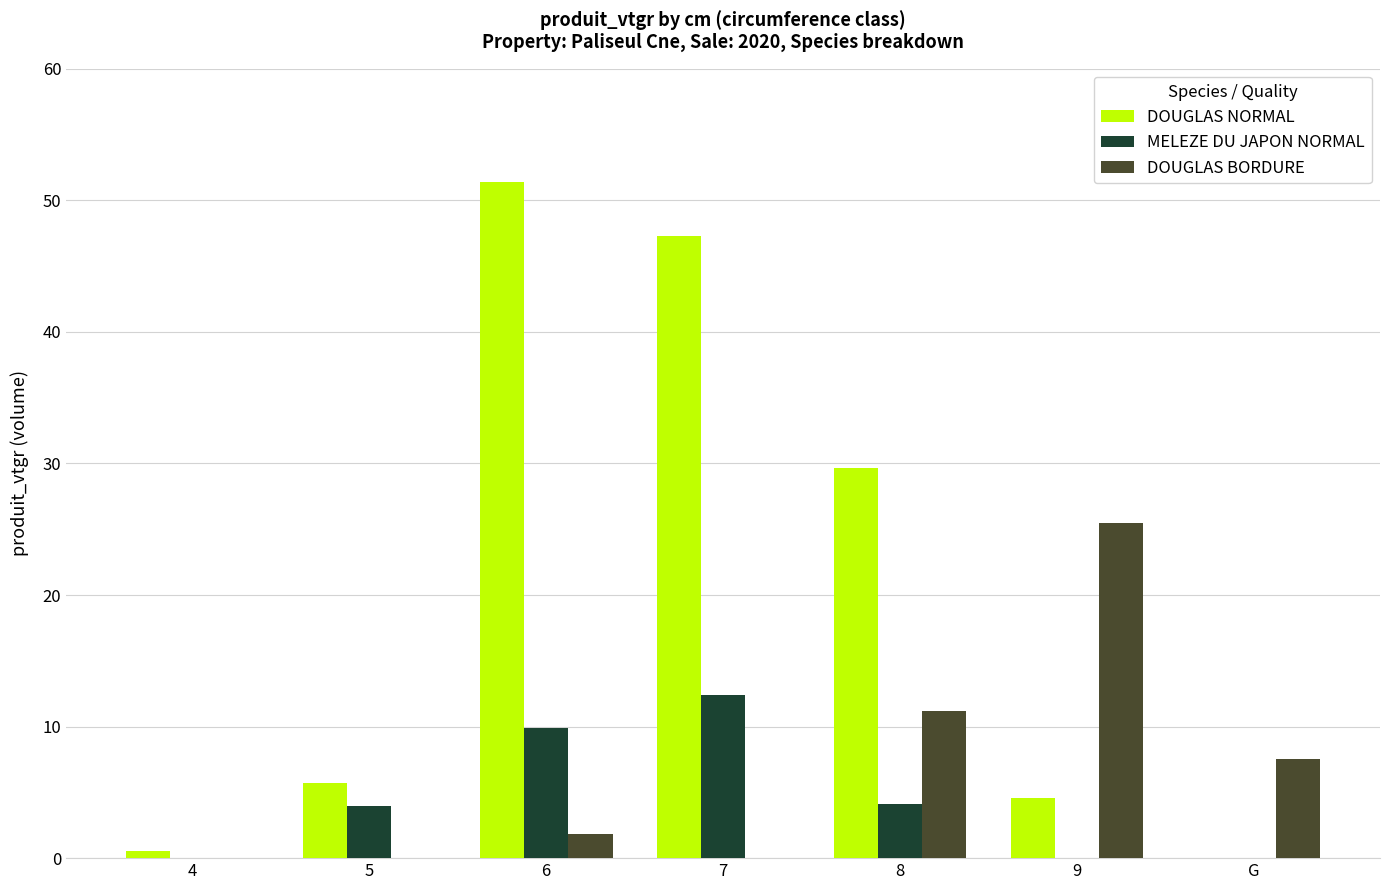

At which category does the chart reach its peak across all series?

6